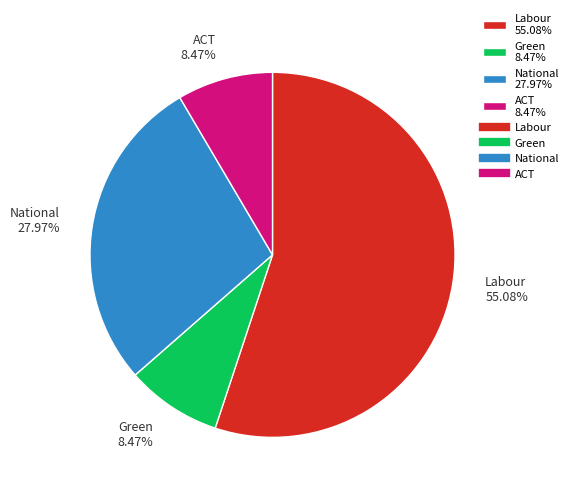

To the nearest percent, what percentage of the pie is Labour?

55%